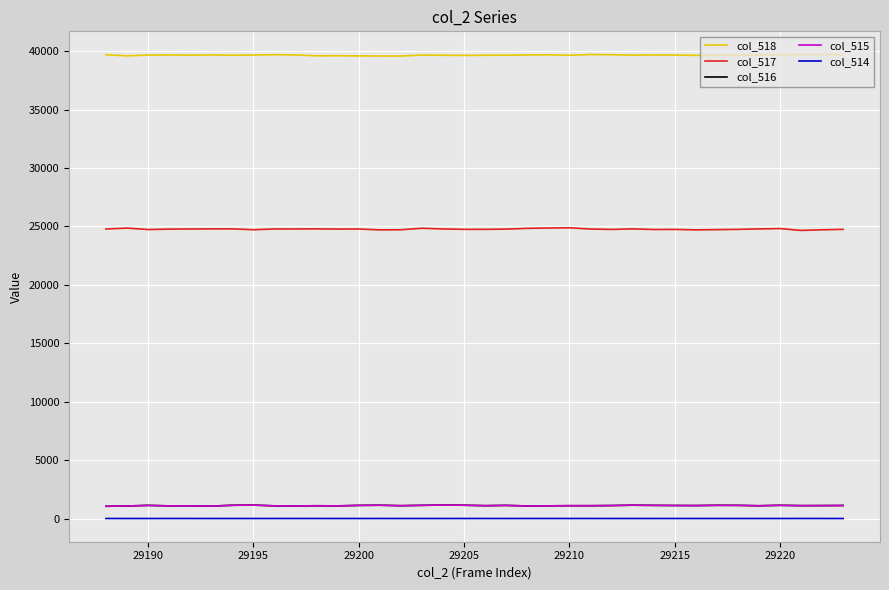

Which series has the largest total across all categories?

col_518